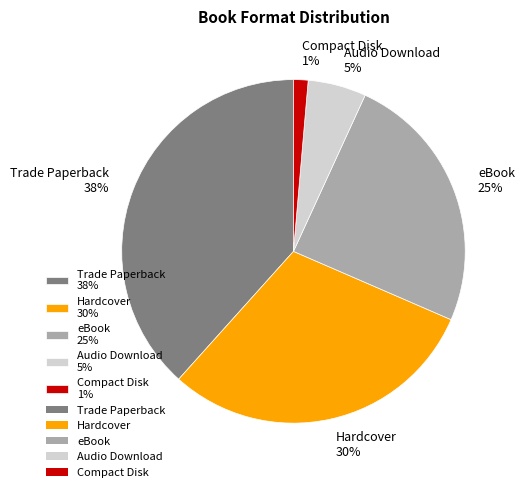

Do Trade Paperback and Compact Disk together represent more than half of the pie?

No